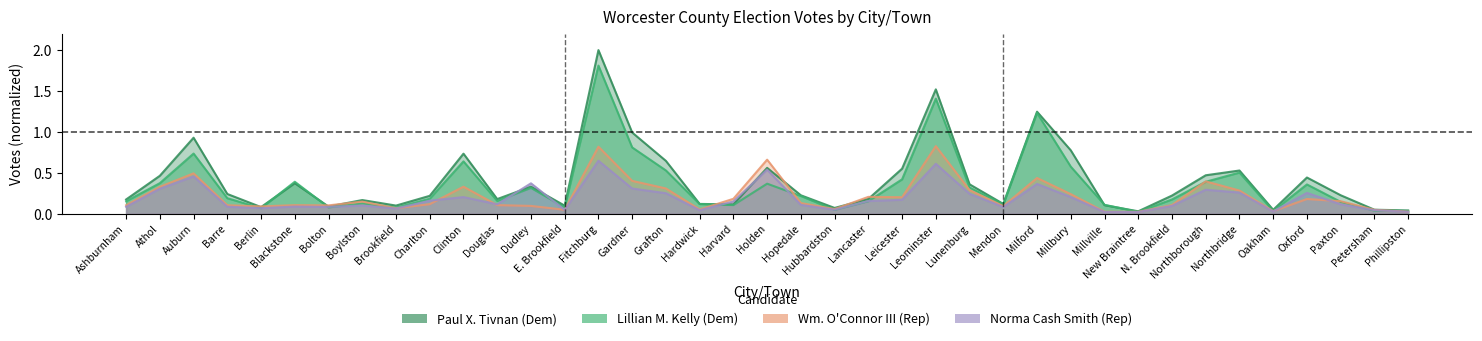

What is the average value of the William J. O'Connor, III series?

0.2